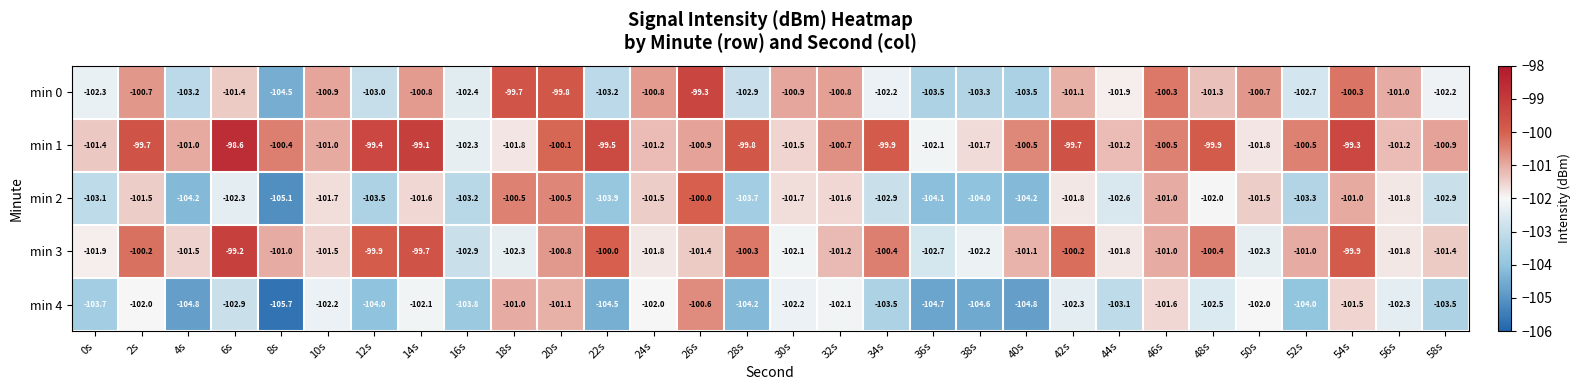

What is the sum of all min 4 values?

-3089.3